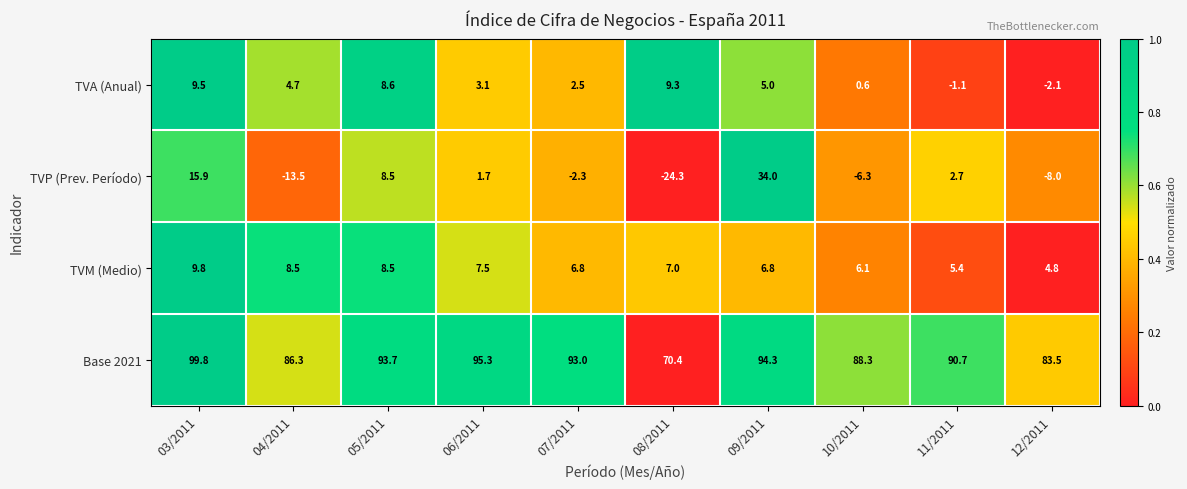

How many data points does each series have?

10